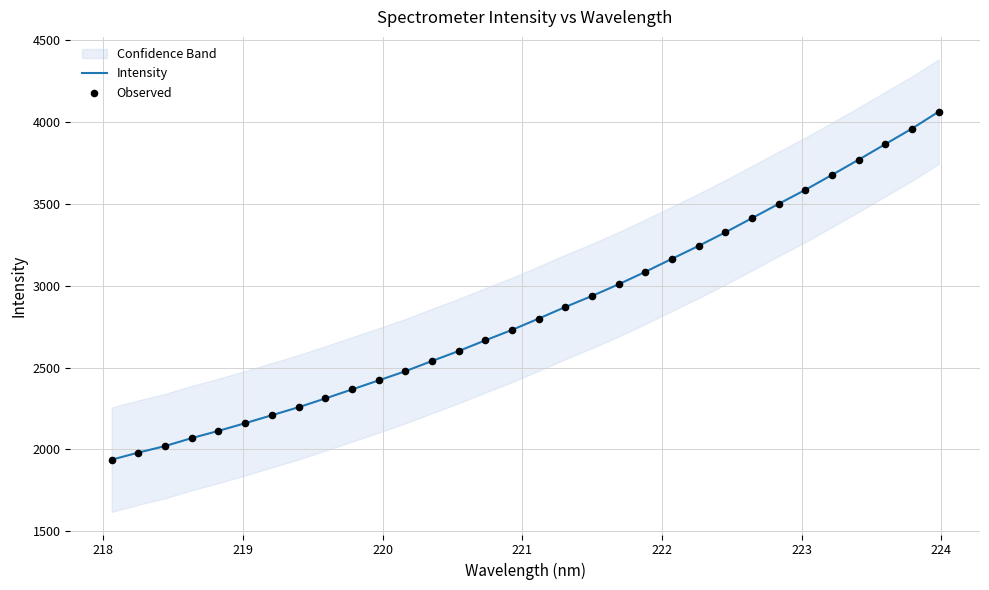

At how many categories does at least one series exceed 3151?

11